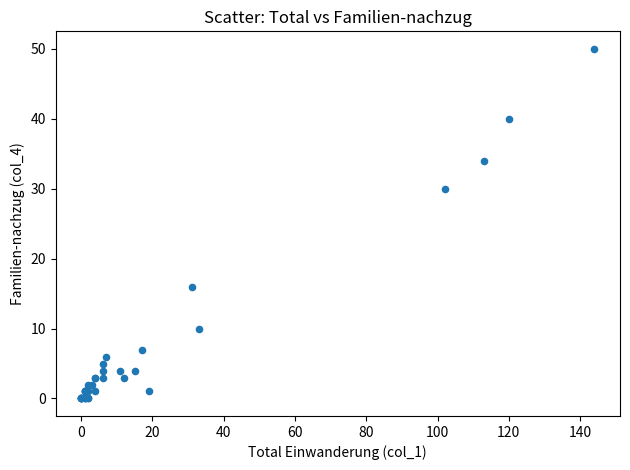

What Y value in the scatter plot is closest to 25?

30